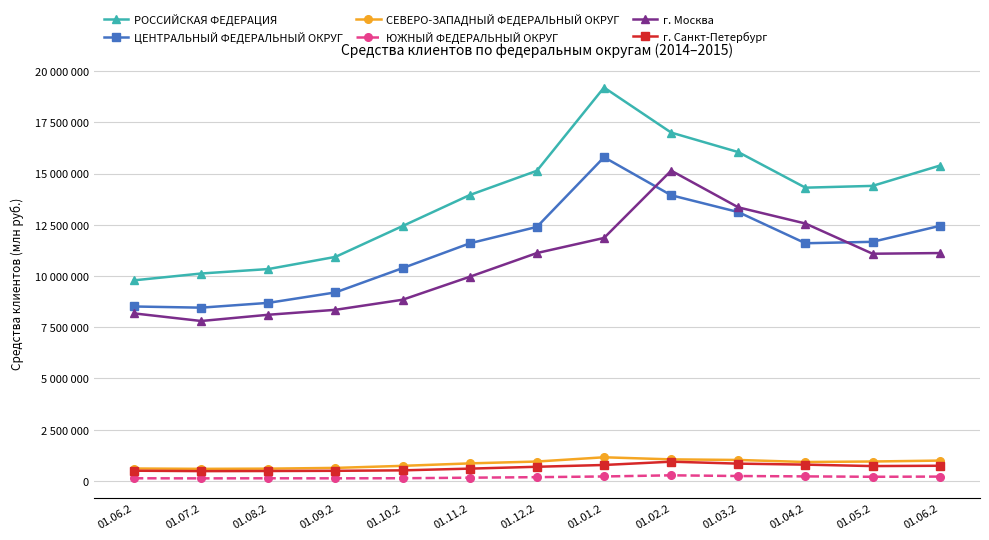

Is this an area chart (filled region under the line)?

No